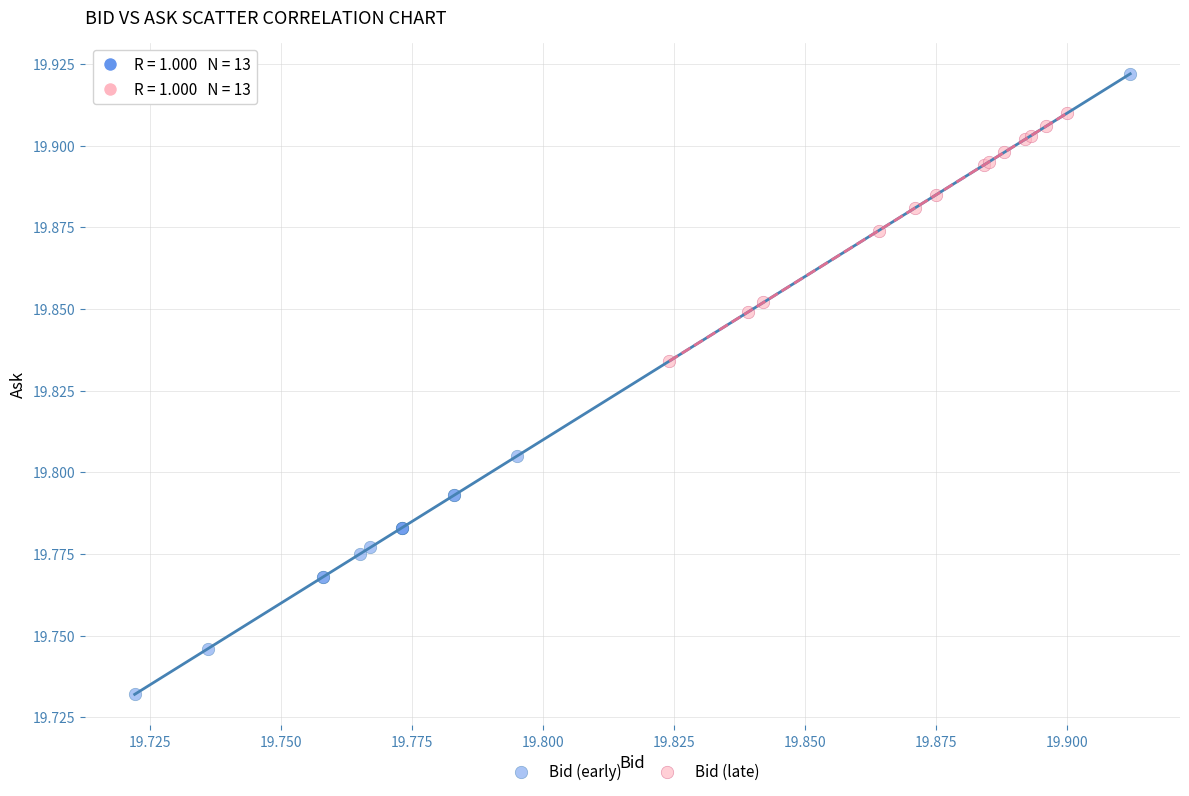

Which series has the widest spread of Y values?

Bid (early)